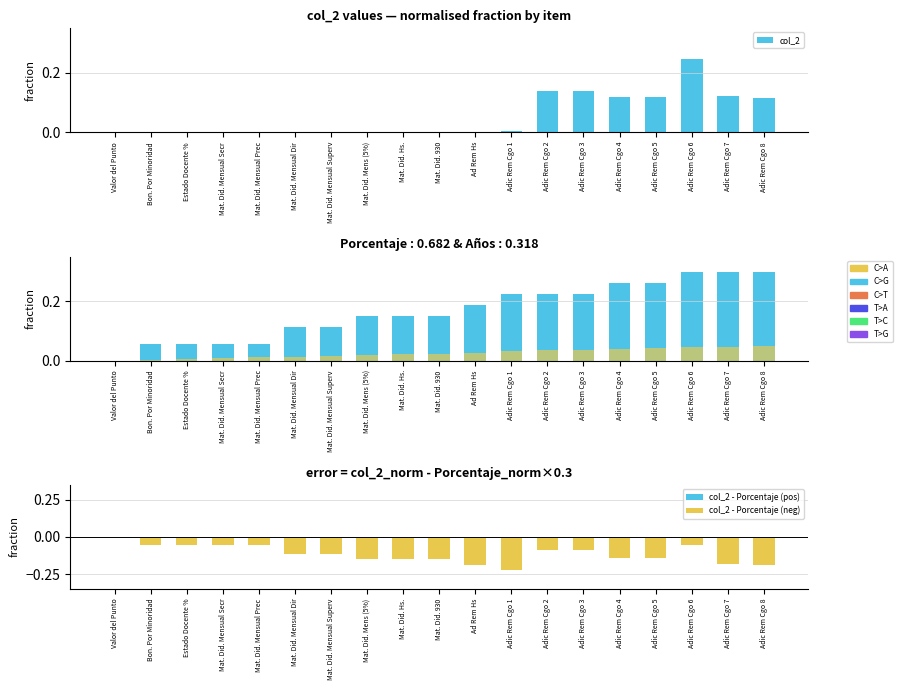

Rank the categories by Porcentaje value from highest to lowest.

Adic Rem Cgo 6, Adic Rem Cgo 7, Adic Rem Cgo 8, Adic Rem Cgo 4, Adic Rem Cgo 5, Adic Rem Cgo 1, Adic Rem Cgo 2, Adic Rem Cgo 3, Ad Rem Hs, Mat. Did. Mens (5%), Mat. Did. Hs., Mat. Did. 930, Mat. Did. Mensual Dir, Mat. Did. Mensual Superv, Bon. Por Minoridad, Estado Docente %, Mat. Did. Mensual Secr, Mat. Did. Mensual Prec, Valor del Punto